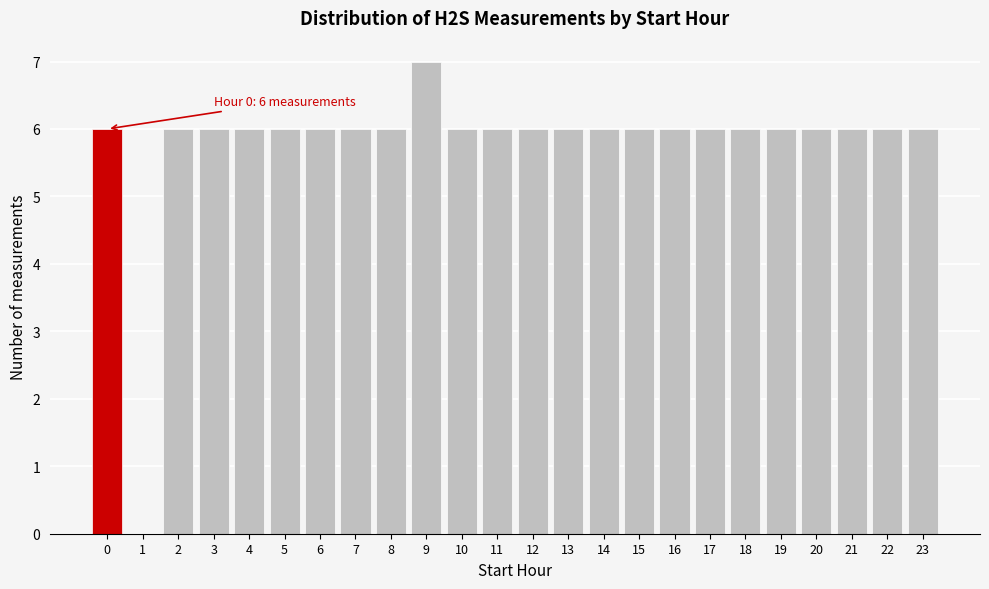

Reading right to left, extract all data points from this chart.

23=6	22=6	21=6	20=6	19=6	18=6	17=6	16=6	15=6	14=6	13=6	12=6	11=6	10=6	9=7	8=6	7=6	6=6	5=6	4=6	3=6	2=6	1=0	0=6